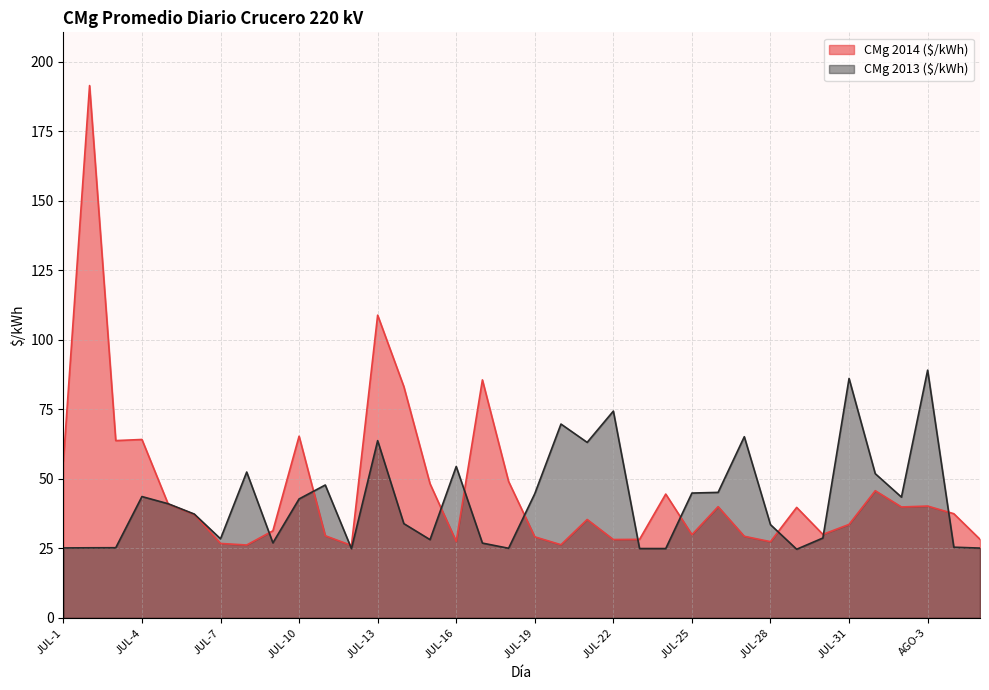

Does the chart have visible grid lines?

Yes